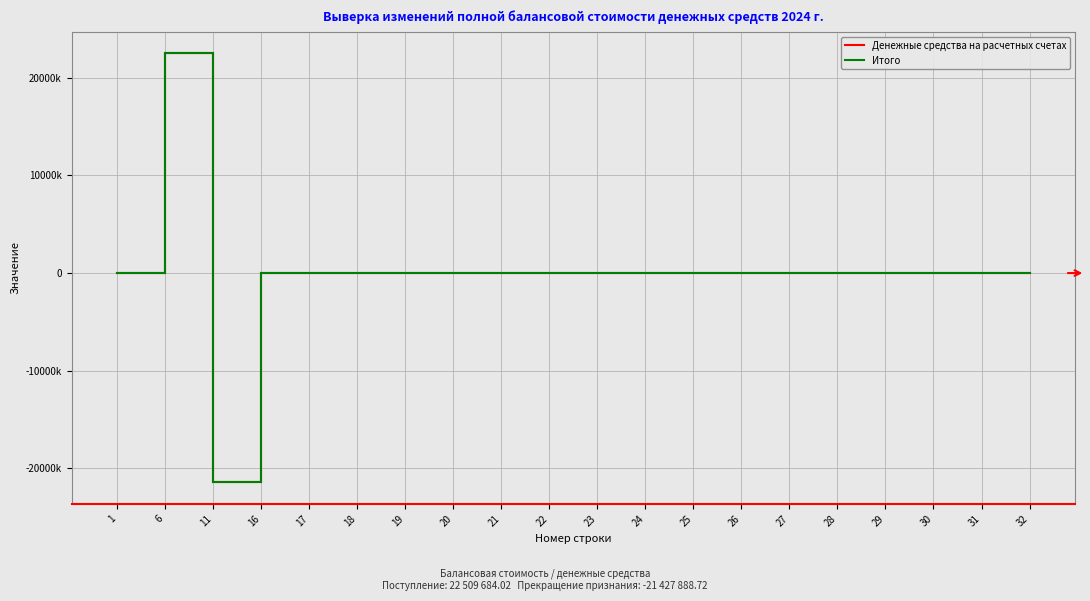

Reading right to left, list all the values displayed in this chart.

Денежные средства на расчетных счетах: 0.0	0.0	0.0	0.0	0.0	0.0	0.0	0.0	0.0	0.0	0.0	0.0	0.0	0.0	0.0	0.0	0.0	-21427888.7	22509684.0	4976.8
Итого: 0.0	0.0	0.0	0.0	0.0	0.0	0.0	0.0	0.0	0.0	0.0	0.0	0.0	0.0	0.0	0.0	0.0	-21427888.7	22509684.0	4976.8